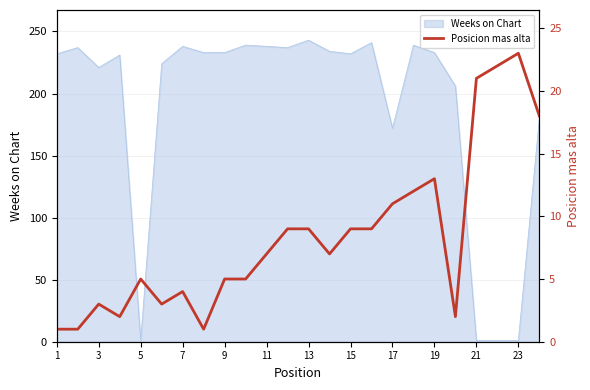

Where is Weeks on Chart nearest to the value 122?

17